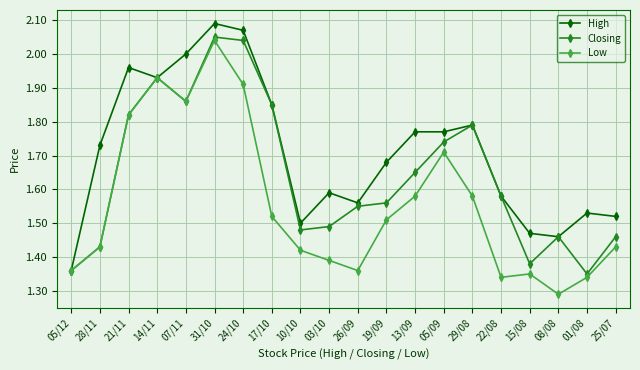

What position from the right is 07/11?

16